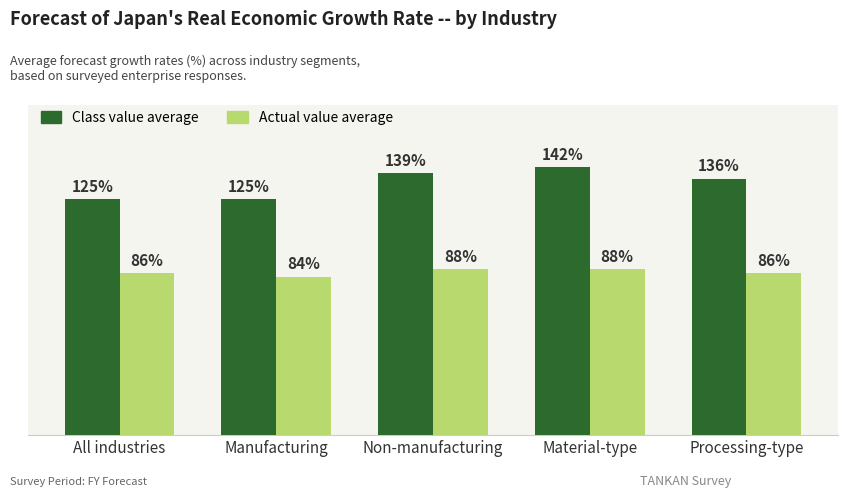

Where is Class value average nearest to the value 133?

Processing-type